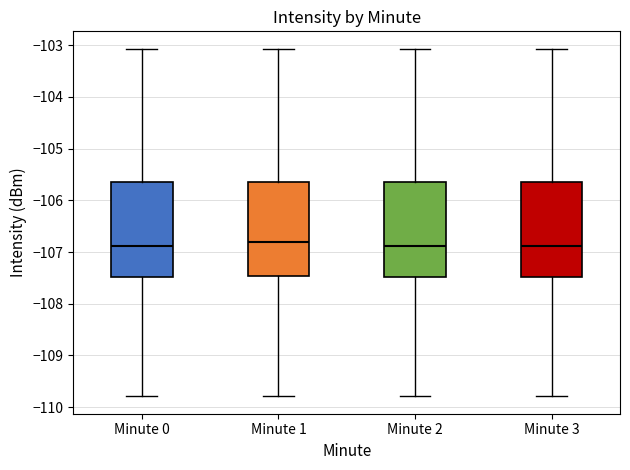

Reading left to right, read every box against the y-axis: the position of its median line, the range the box covers, and the ends of its whiskers. The values are not printed on the chart, so give them approximately, as read against the axis.

Minute 0: median -106.9, box -107.5 to -105.7, whiskers -109.8 to -103.1
Minute 1: median -106.8, box -107.5 to -105.7, whiskers -109.8 to -103.1
Minute 2: median -106.9, box -107.5 to -105.7, whiskers -109.8 to -103.1
Minute 3: median -106.9, box -107.5 to -105.7, whiskers -109.8 to -103.1